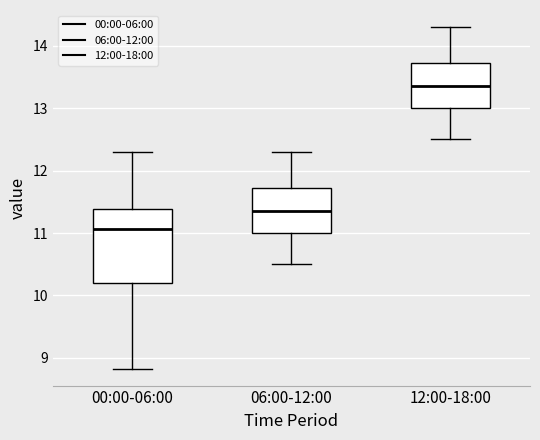

Where does the median line of the box for 00:00-06:00 sit on the y-axis? The values are not printed on the chart, so give them approximately, as read against the axis.

11.1